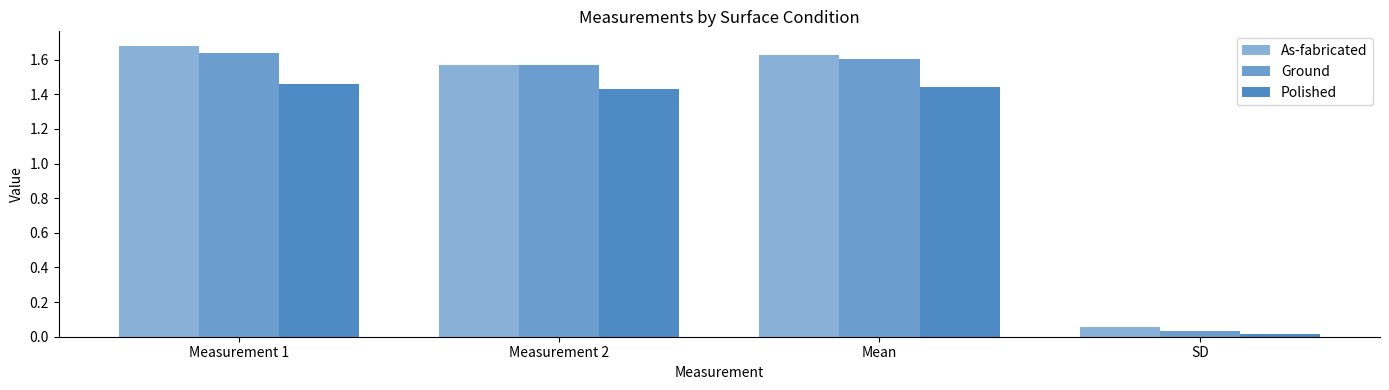

At which category is the sum across all series the highest?

Measurement 1